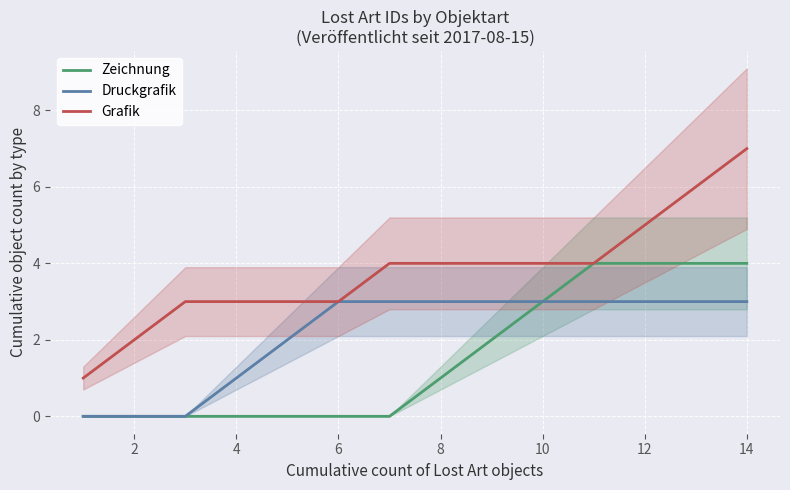

True or false: Grafik and Druckgrafik intersect in this chart.

False